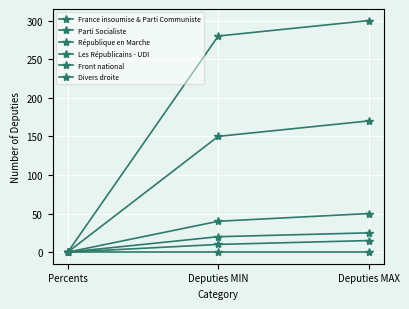

Which series changed the most between Percents and Deputies MAX?

République en Marche